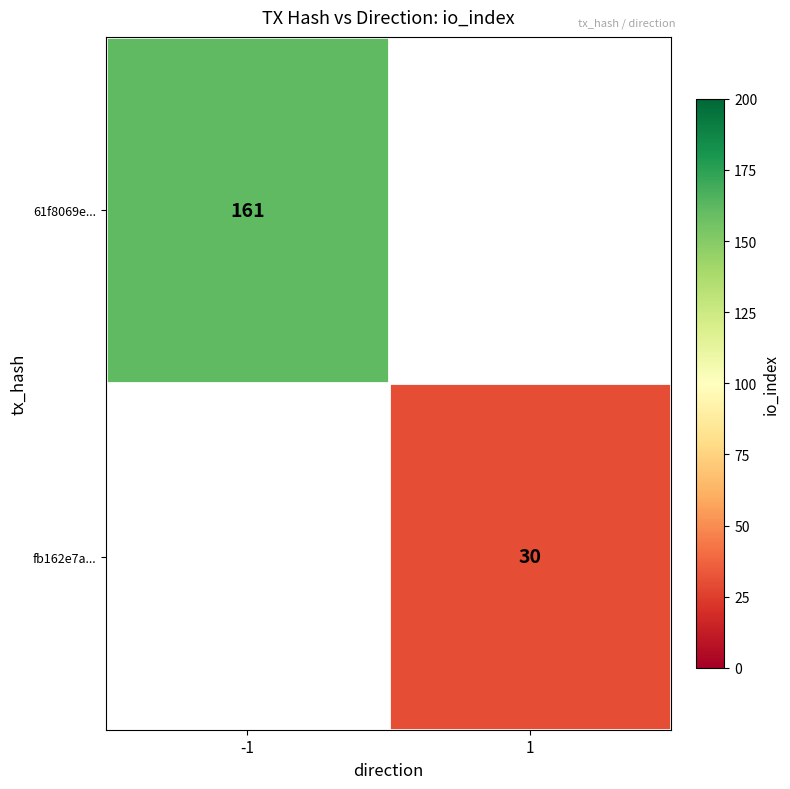

Is it true that fb162e7a... equals 30 at 1?

True